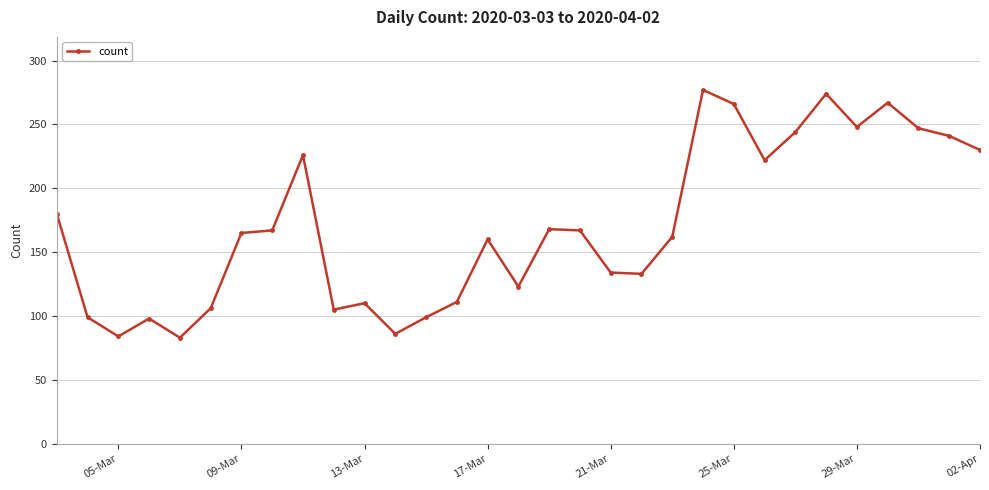

What is the greatest value displayed?

277